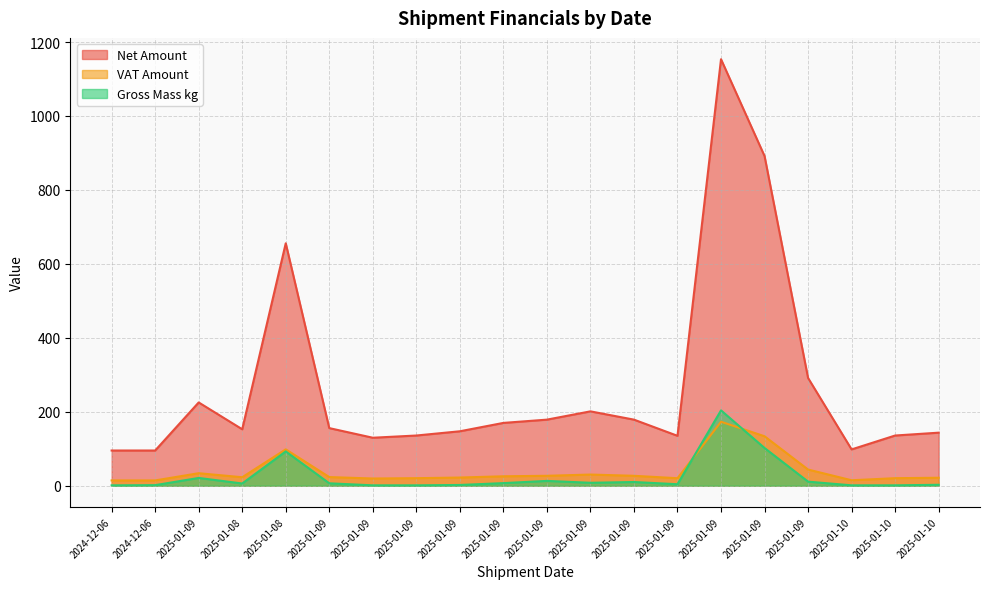

The Net Amount series shows 52.8 at 2024-12-06. True or false?

False